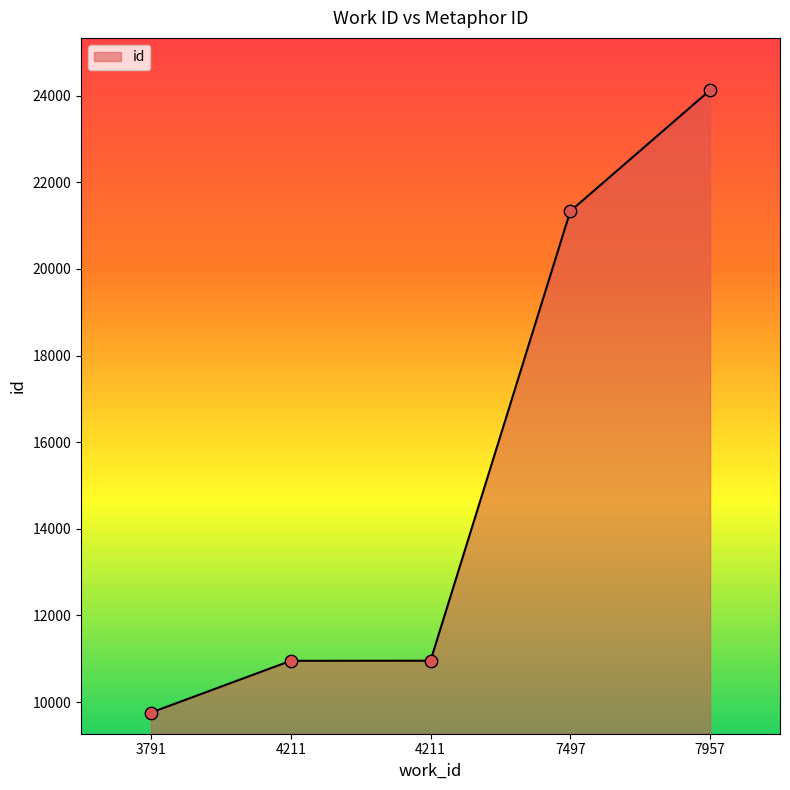

How many values are below 10954?

2